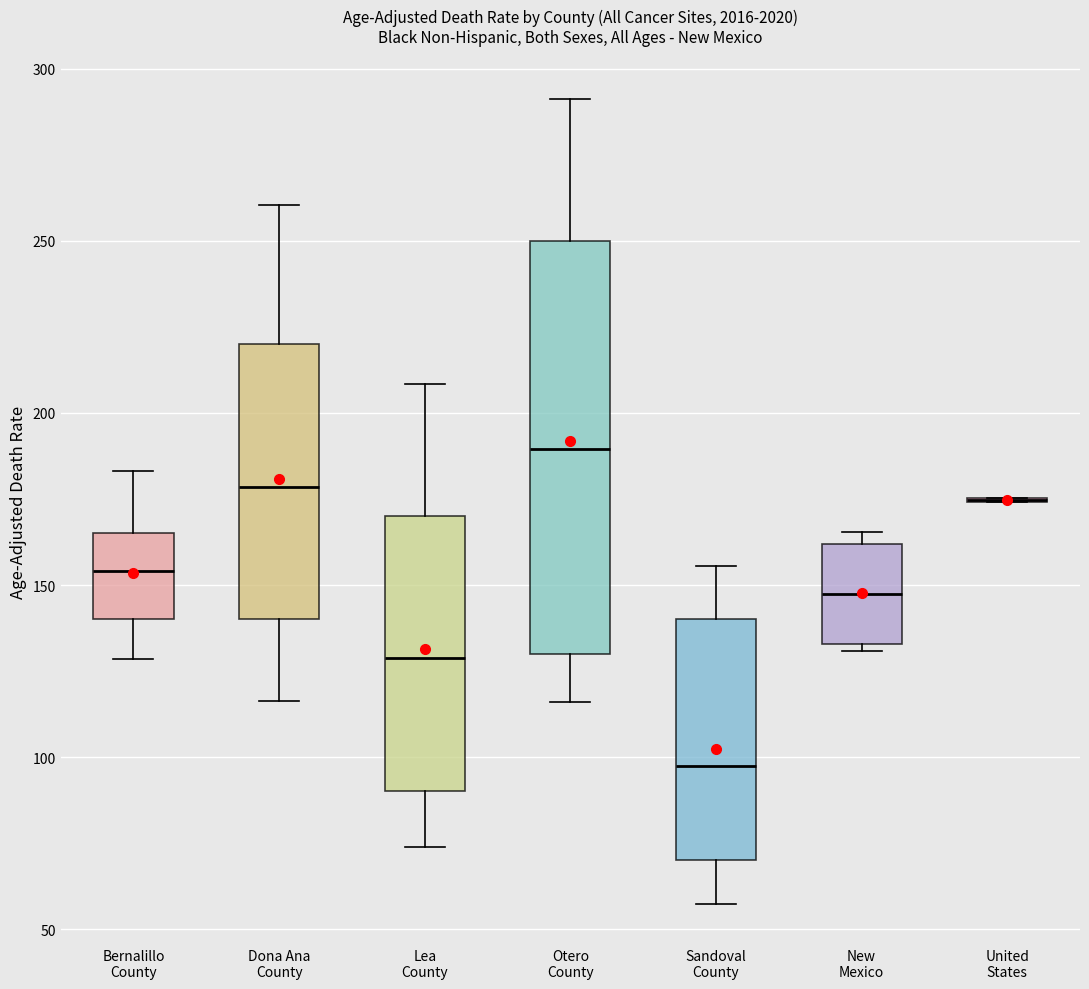

Which box is the tallest, from its lower edge to its upper edge?

Otero County